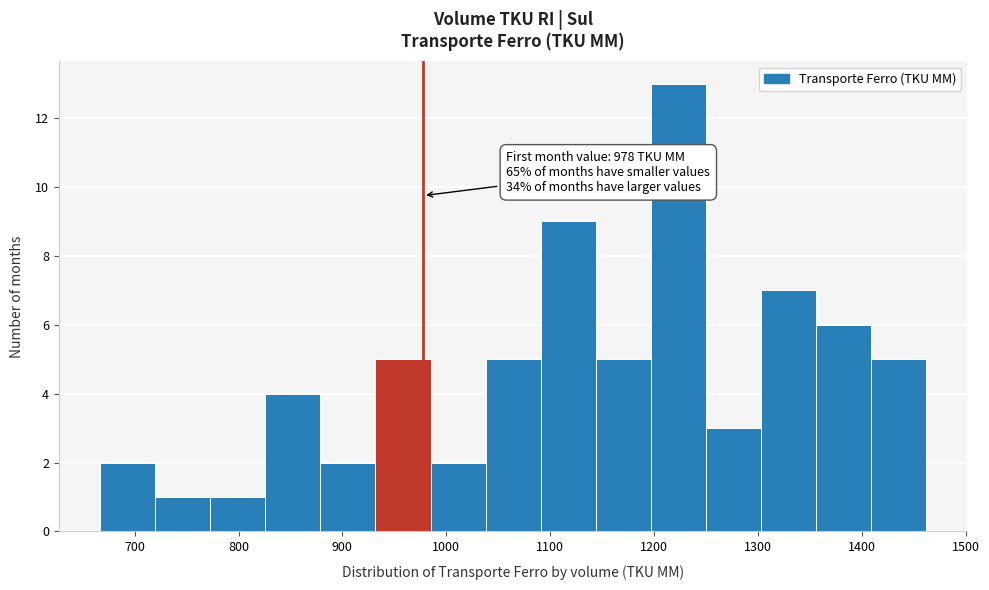

Which range on the x-axis has the tallest bar?

1200 to 1250